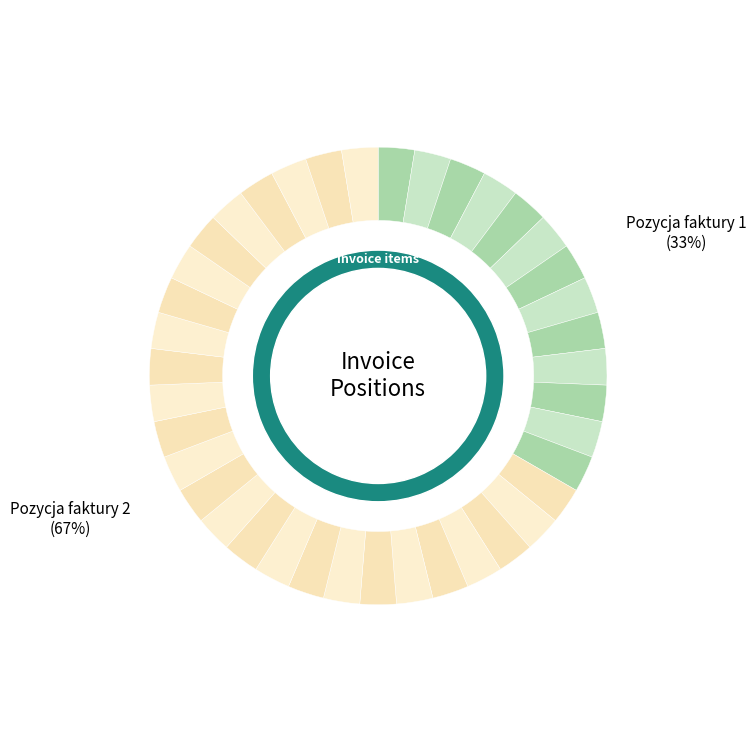

How many slices are in this pie chart?

2